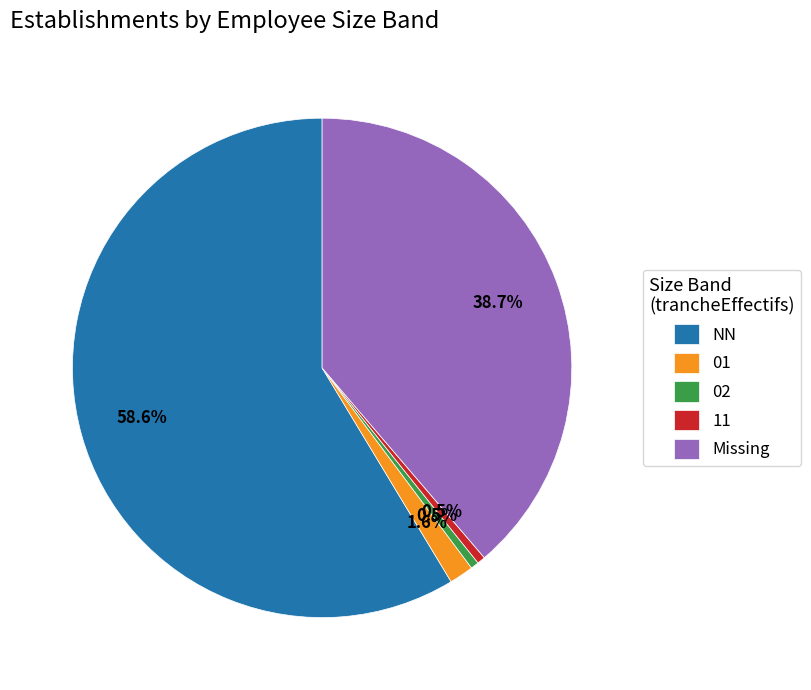

Which slice is the largest?

NN